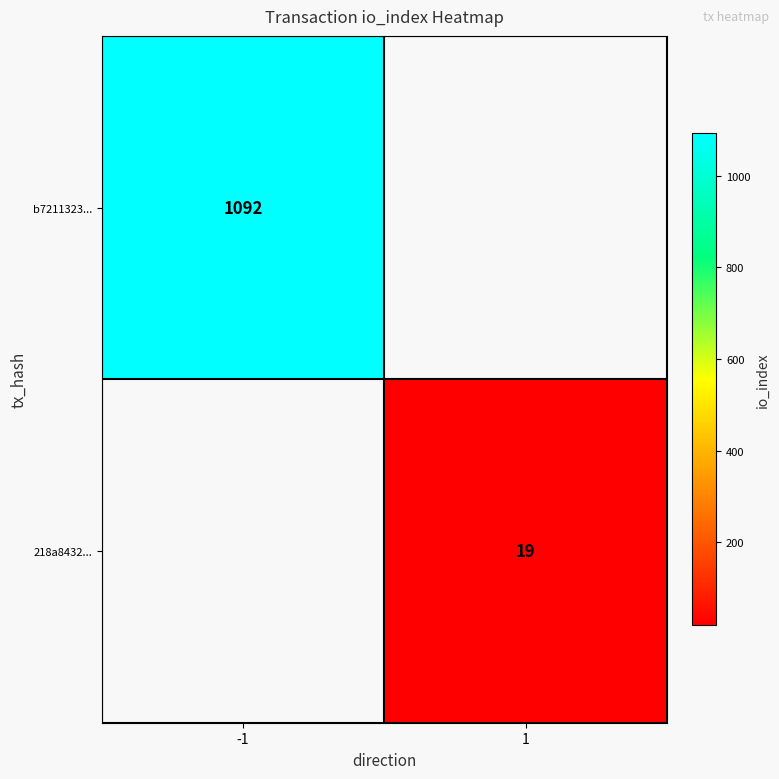

True or false: b7211323... has a value of 1092 at -1.

True